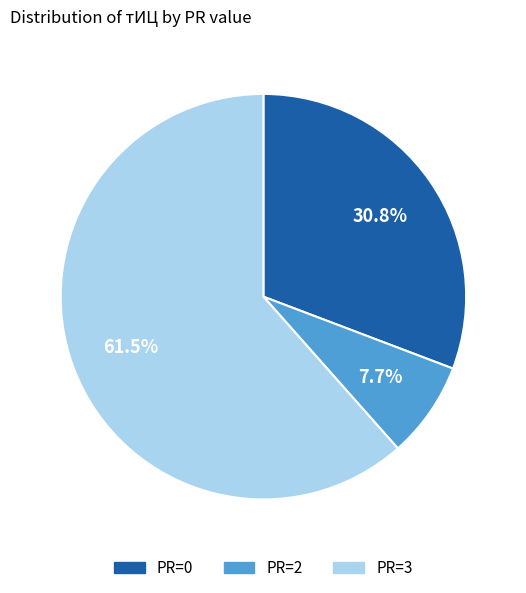

Count the number of slices in the pie.

3